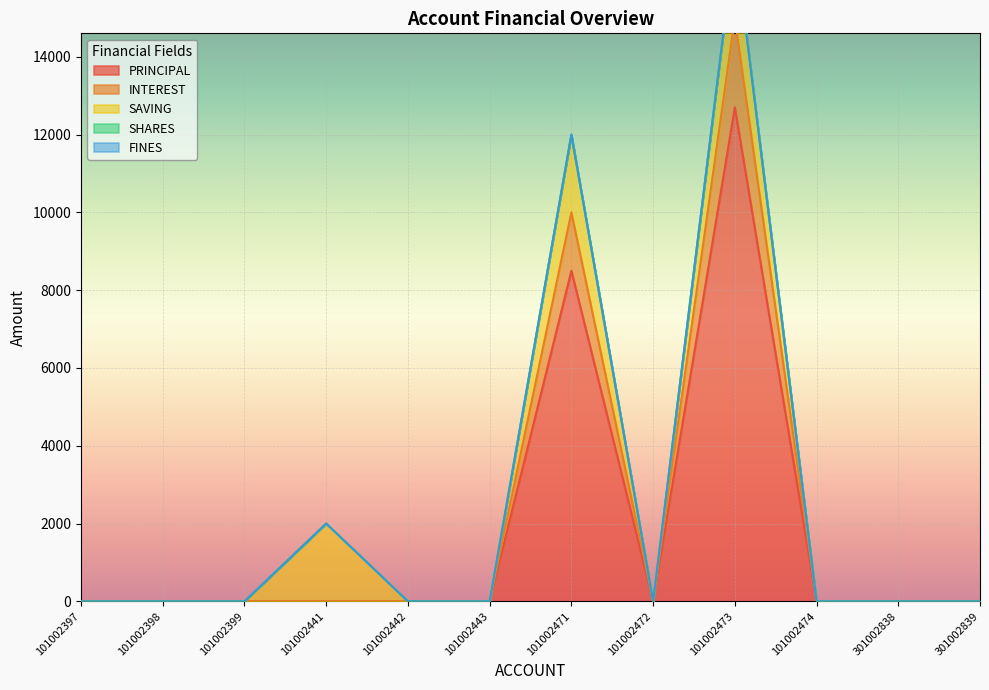

What is the difference between the maximum and minimum values in the INTEREST series?

2300